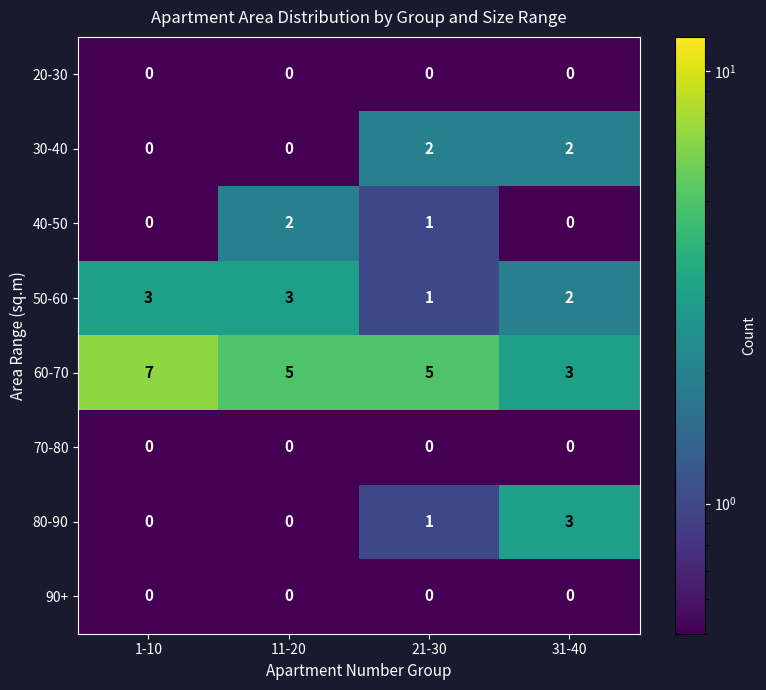

What is the sum of the 50-60 values at 11-20 and 1-10?

6